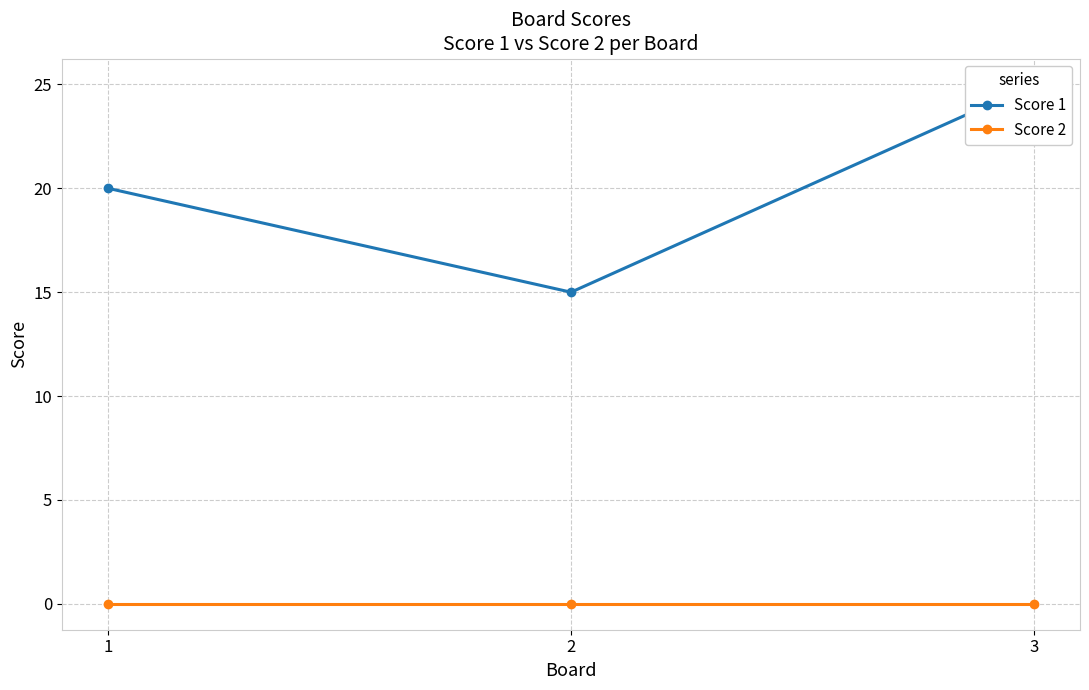

Between 1 and 3, which is larger?

3